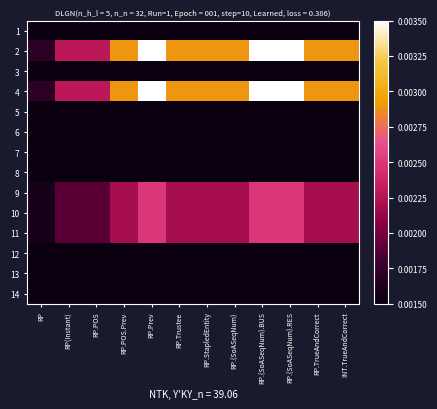

List the series in order of their peak value, lowest first.

1, 12, 3, 5, 6, 7, 8, 13, 14, 9, 10, 11, 2, 4